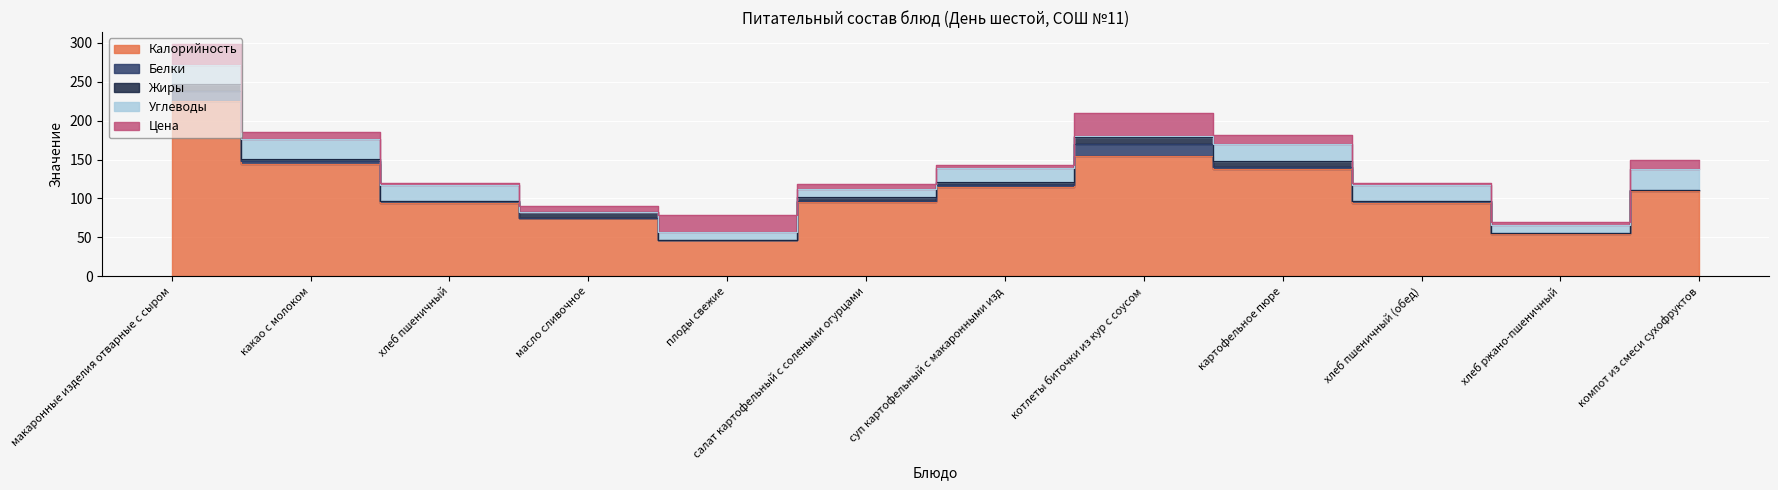

True or false: Цена and Калорийность cross at least once.

False